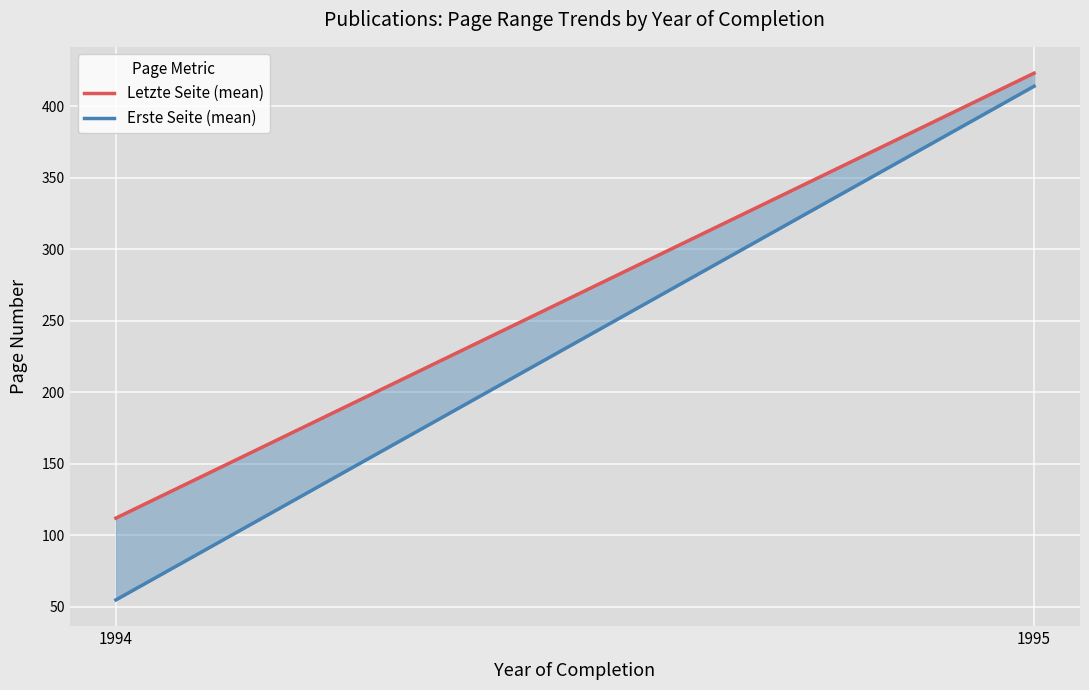

What is the highest value of the Erste Seite (mean) series?

414.0